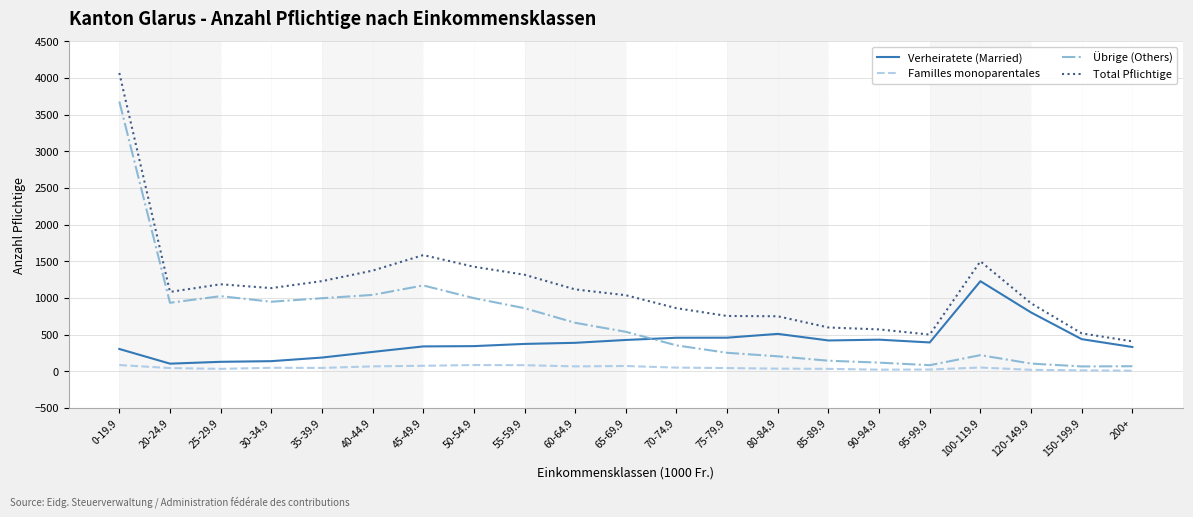

True or false: Verheiratete (Married) and Total Pflichtige cross at least once.

False